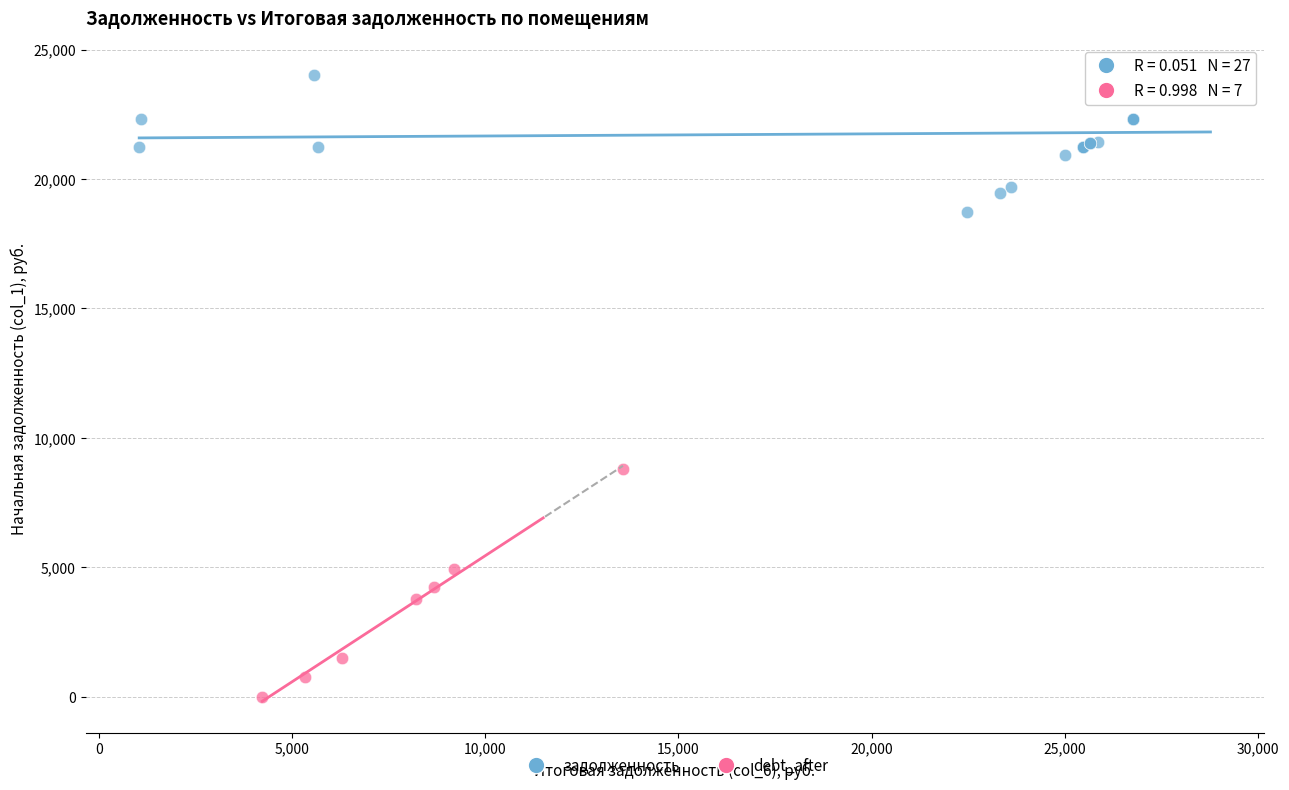

Which series reaches the minimum Y coordinate?

debt_after